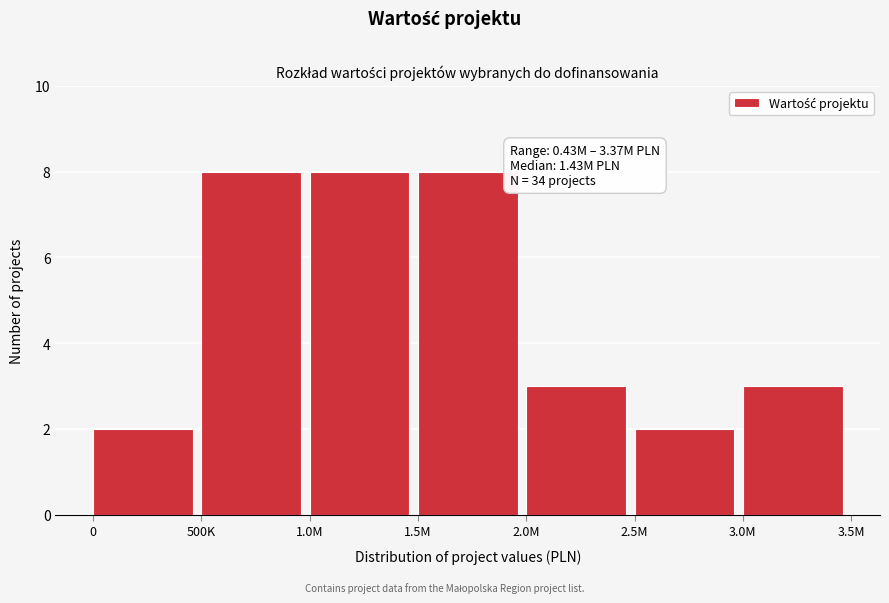

Reading right to left, extract all data points from this chart.

3.0M=3	2.5M=2	2.0M=3	1.5M=8	1.0M=8	500K=8	0=2